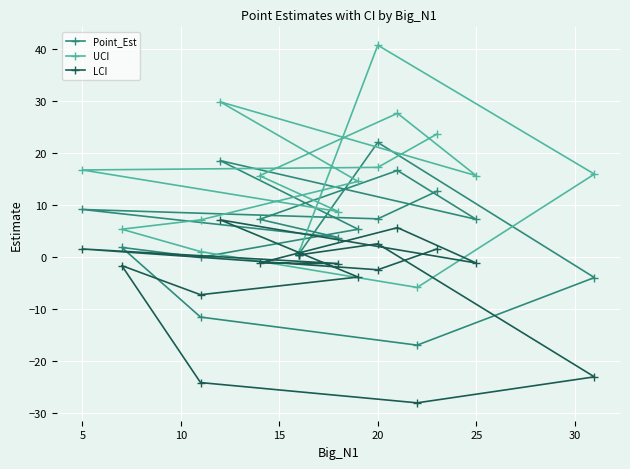

How many values in the UCI series are below 15?

8